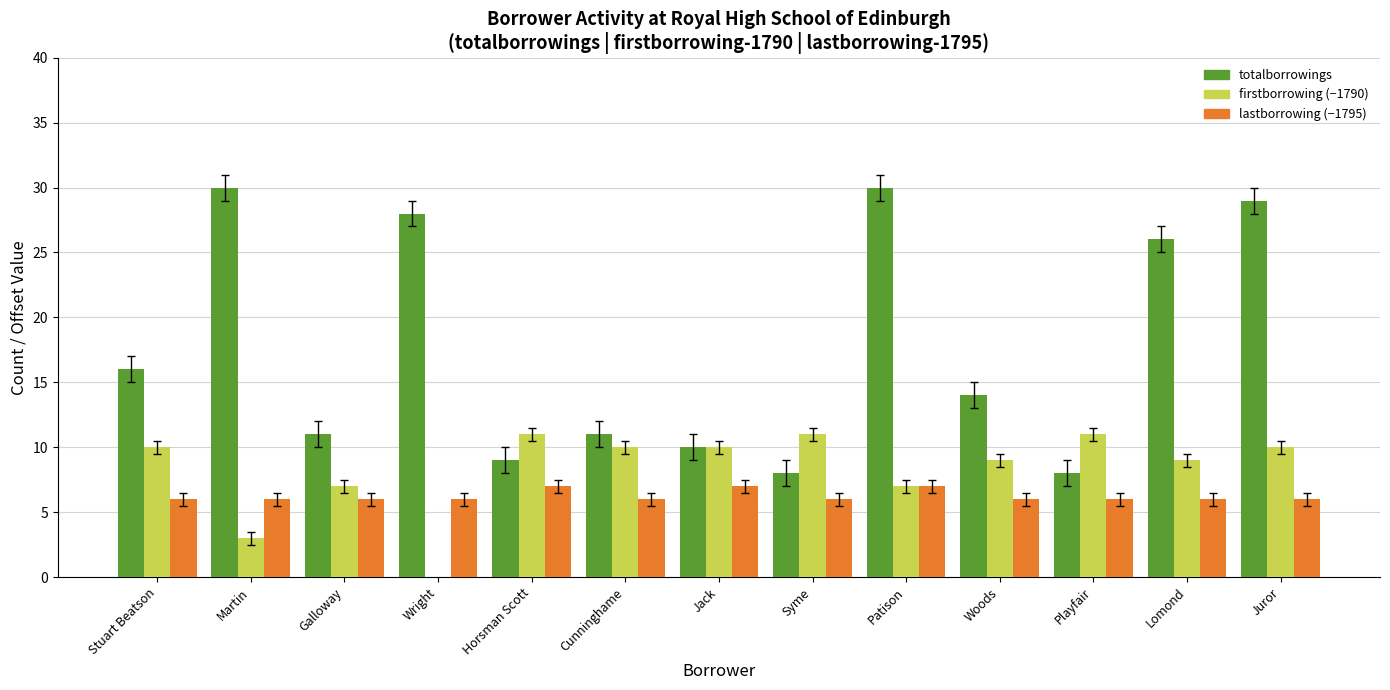

Which series has the largest range (max minus min)?

totalborrowings